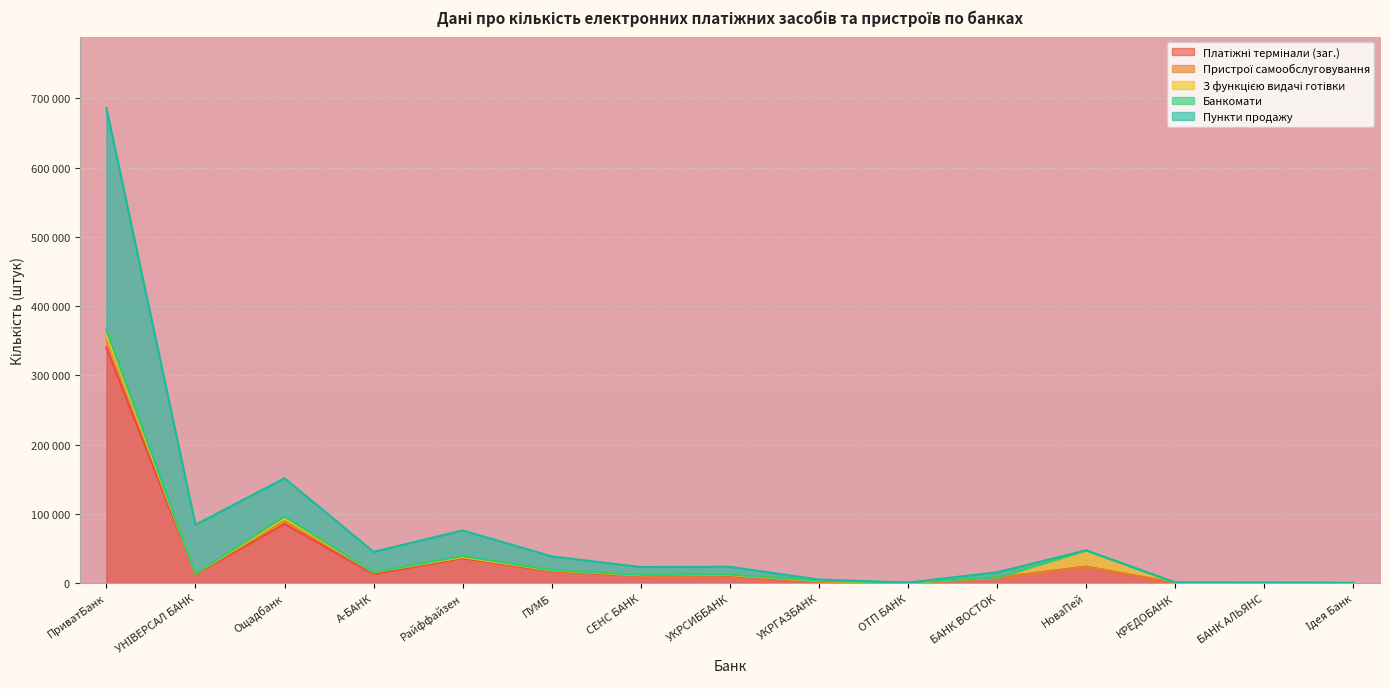

Does the chart display data point markers on the line(s)?

No